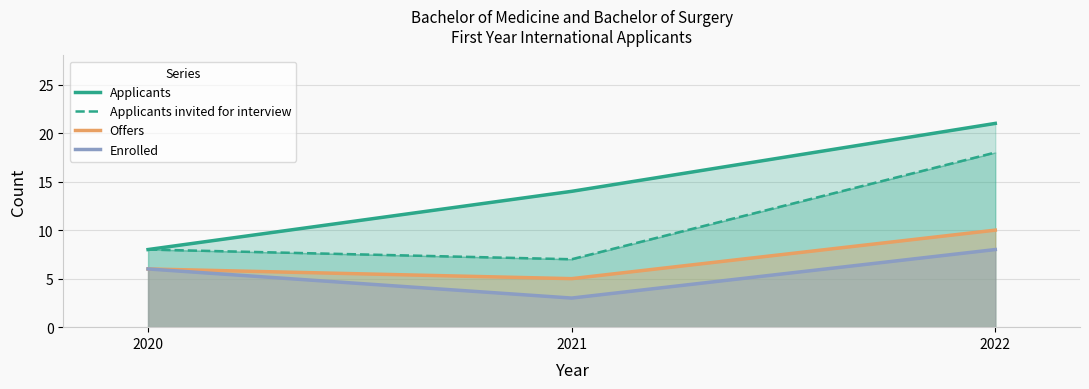

At which label does Applicants invited for interview reach its minimum?

2021